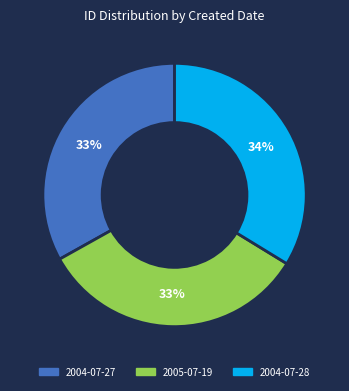

To the nearest percent, what is the difference between the largest and smallest slice percentages?

1%